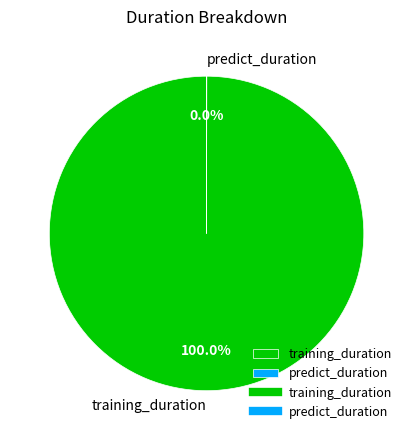

Which category has the biggest portion of the pie?

training_duration